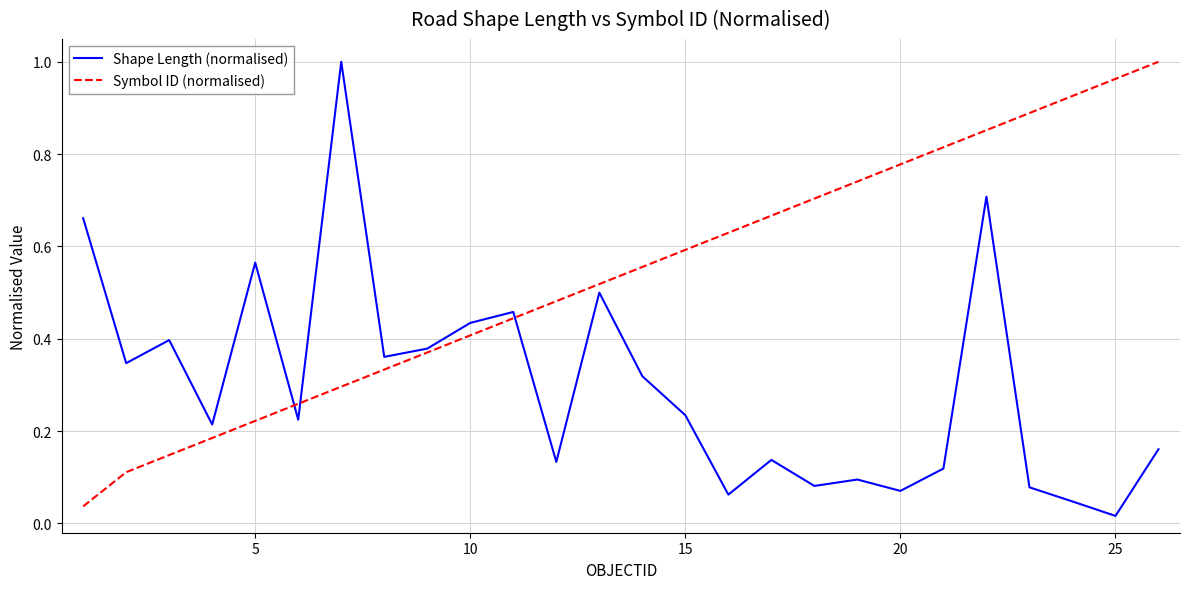

After their last crossing, which series has the higher values: Symbol ID (normalised) or Shape Length (normalised)?

Symbol ID (normalised)